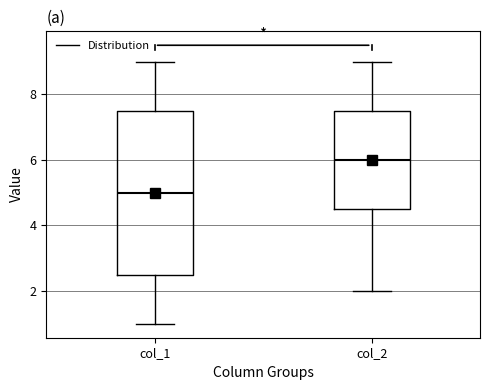

Where does the median line of the box for col_1 sit on the y-axis? The values are not printed on the chart, so give them approximately, as read against the axis.

5.0